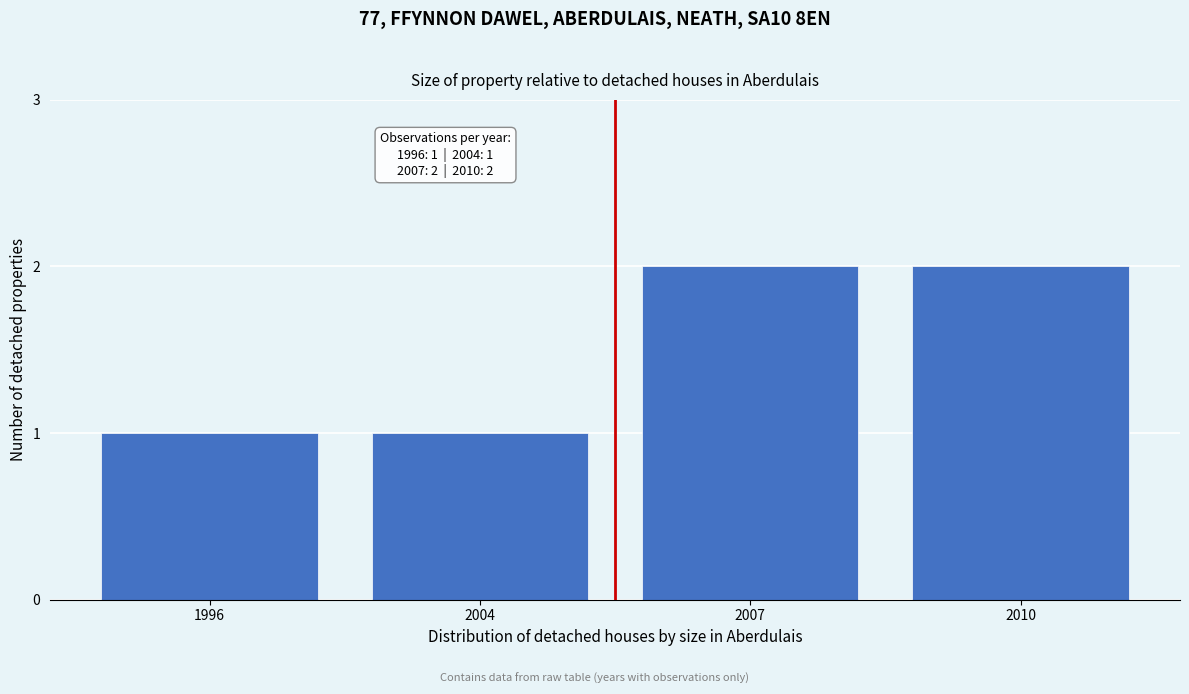

Reading right to left, what are all the values shown in this chart?

2010=2	2007=2	2004=1	1996=1